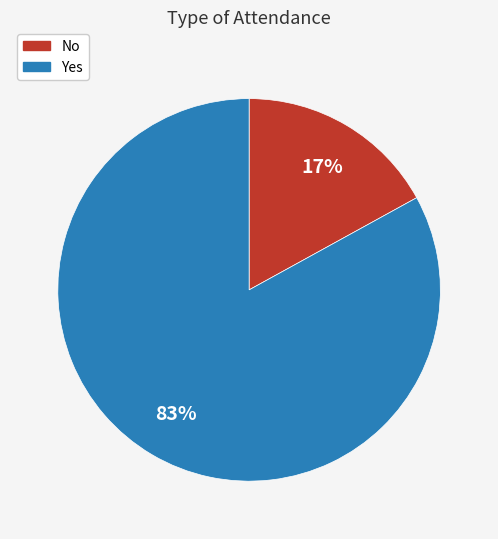

What is the ratio of the value at No to the value at Yes?

0.2